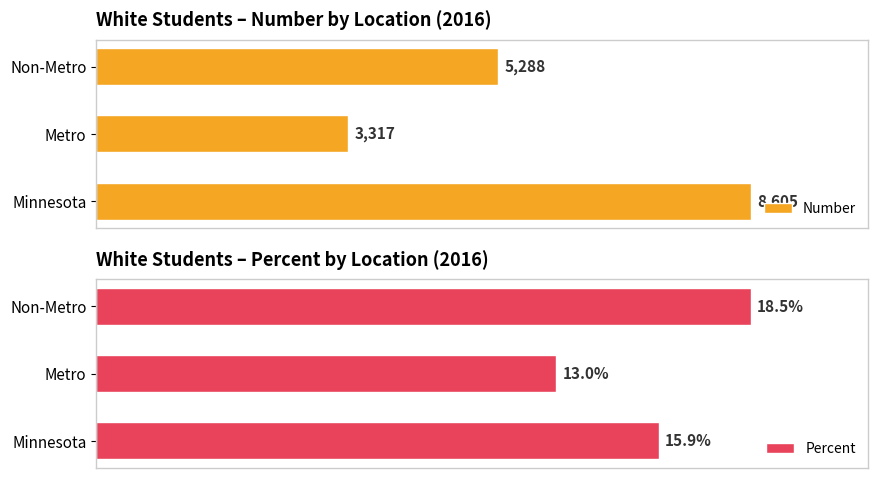

Rank the series by their maximum value, from highest to lowest.

Number, Percent